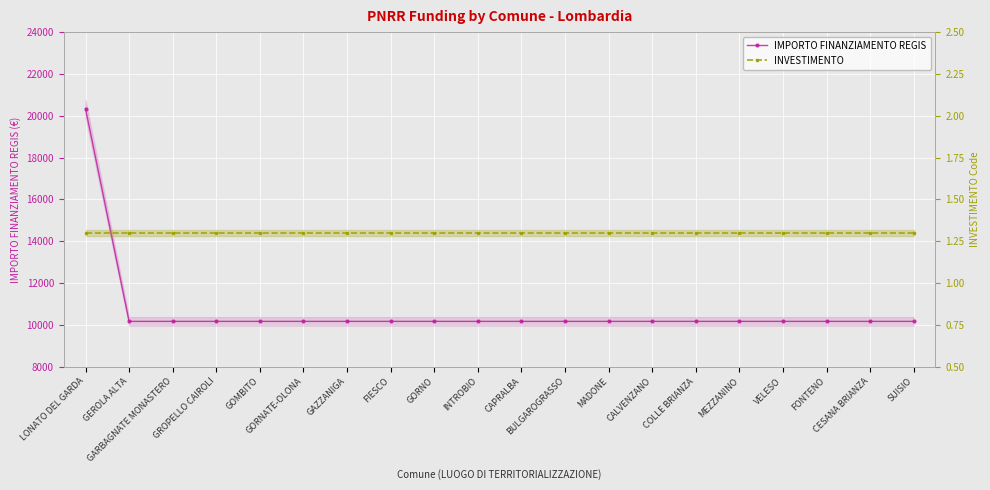

What is the average value of the INVESTIMENTO series?

1.3